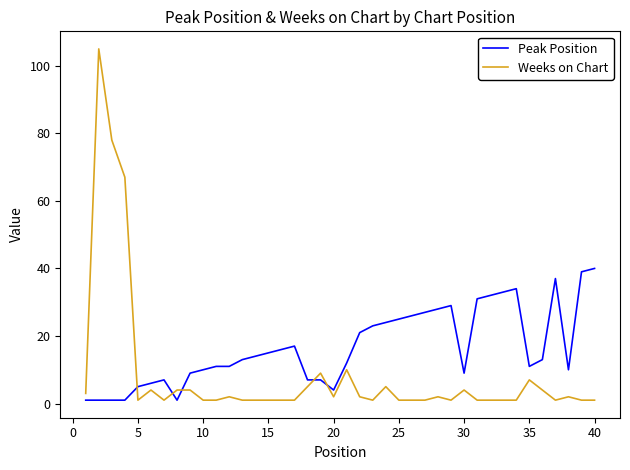

Which series has the largest total across all categories?

Peak Position